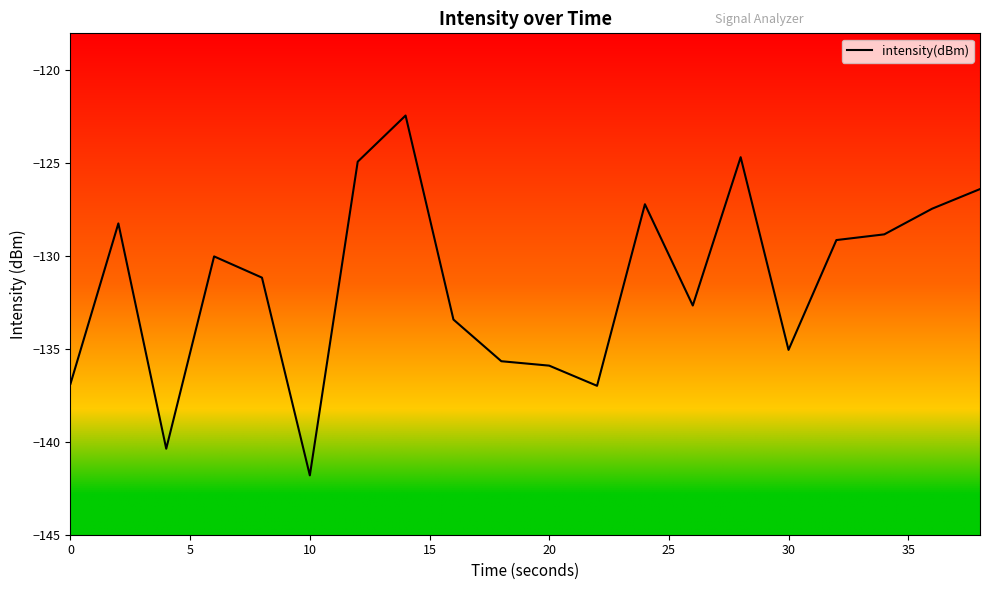

What is the smallest value displayed?

-141.8